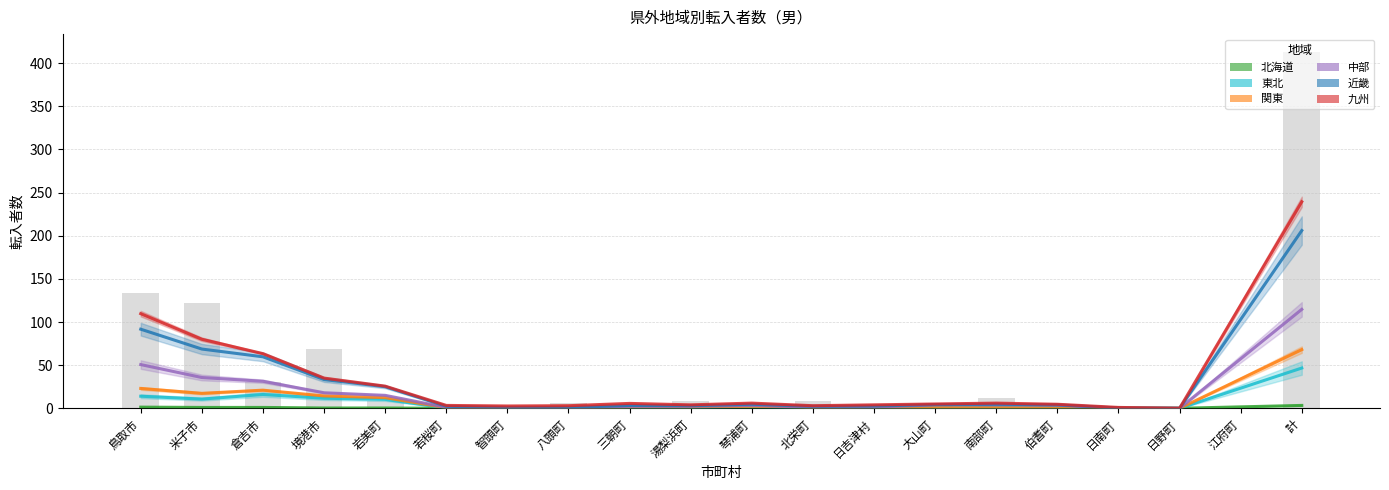

What is the spread (max minus min) of values at 南部町?

5.7